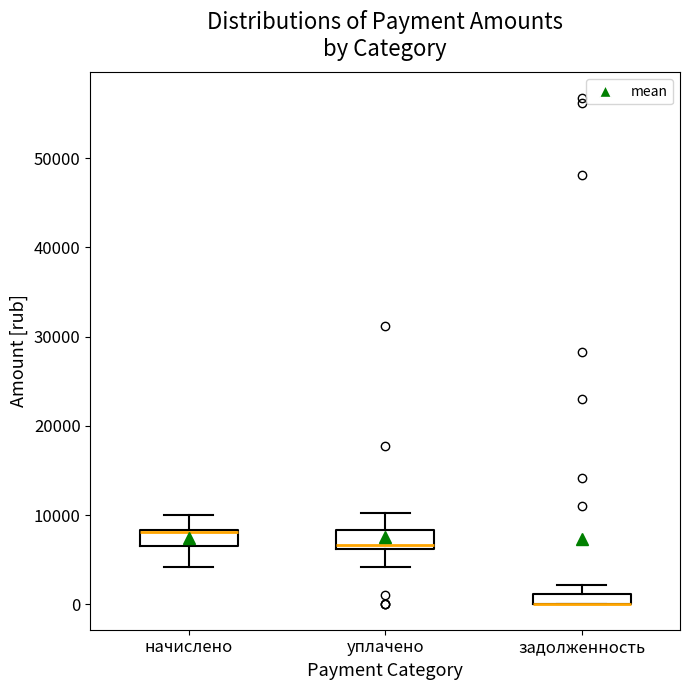

Where does the lower whisker of the box for начислено end on the y-axis? The values are not printed on the chart, so give them approximately, as read against the axis.

4000